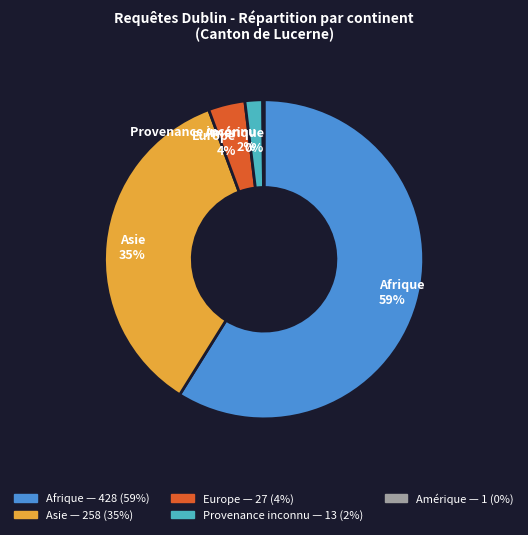

Is there a majority slice in this chart?

Yes